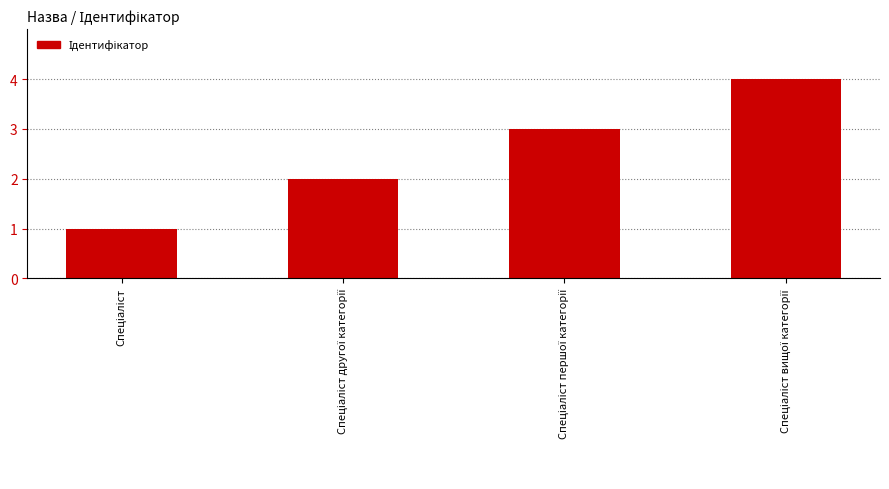

How many data points are less than 3?

2